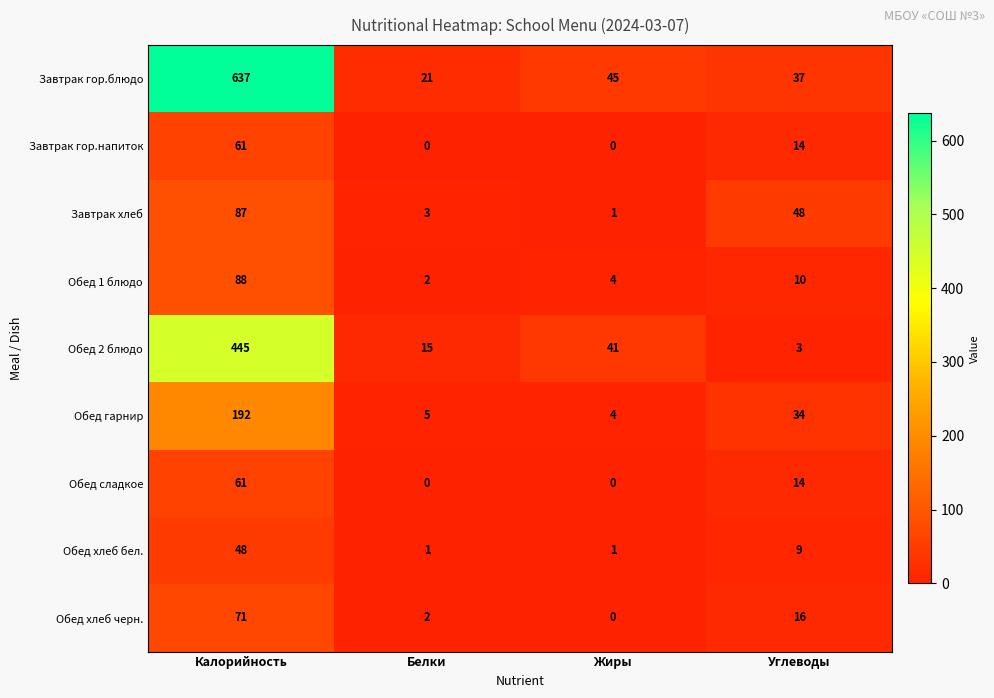

At which category is the sum across all series the highest?

Калорийность